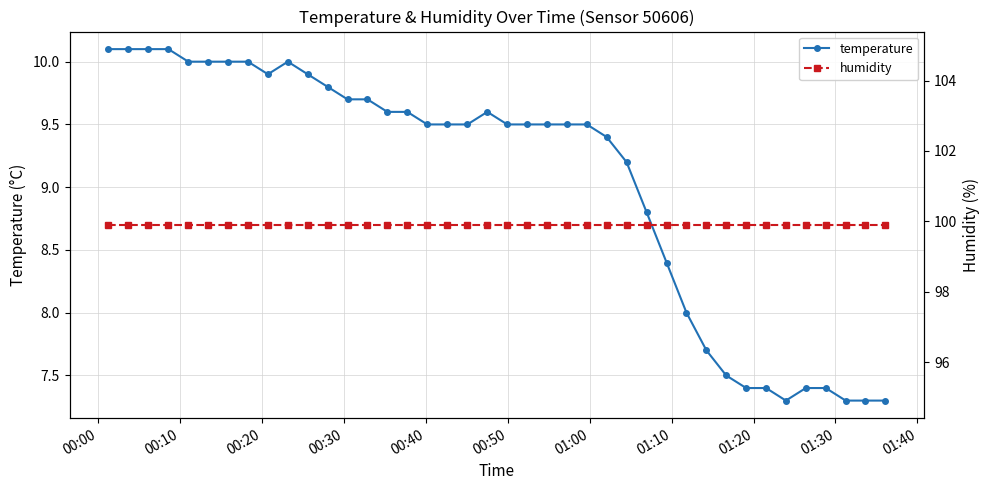

What is the highest value of the temperature series?

10.1